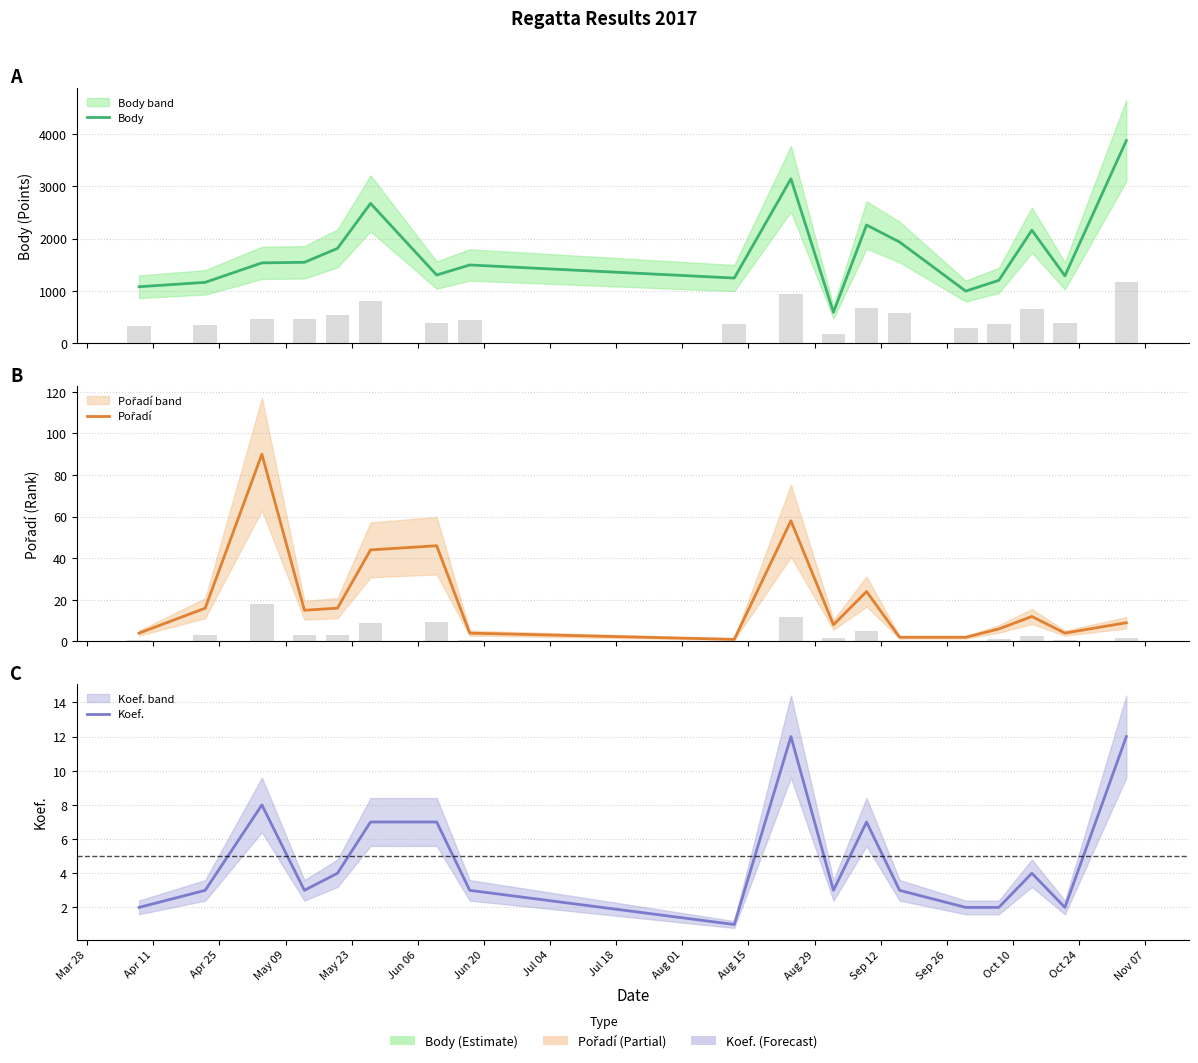

What is the difference between the highest and lowest values at Apr 25?

1529